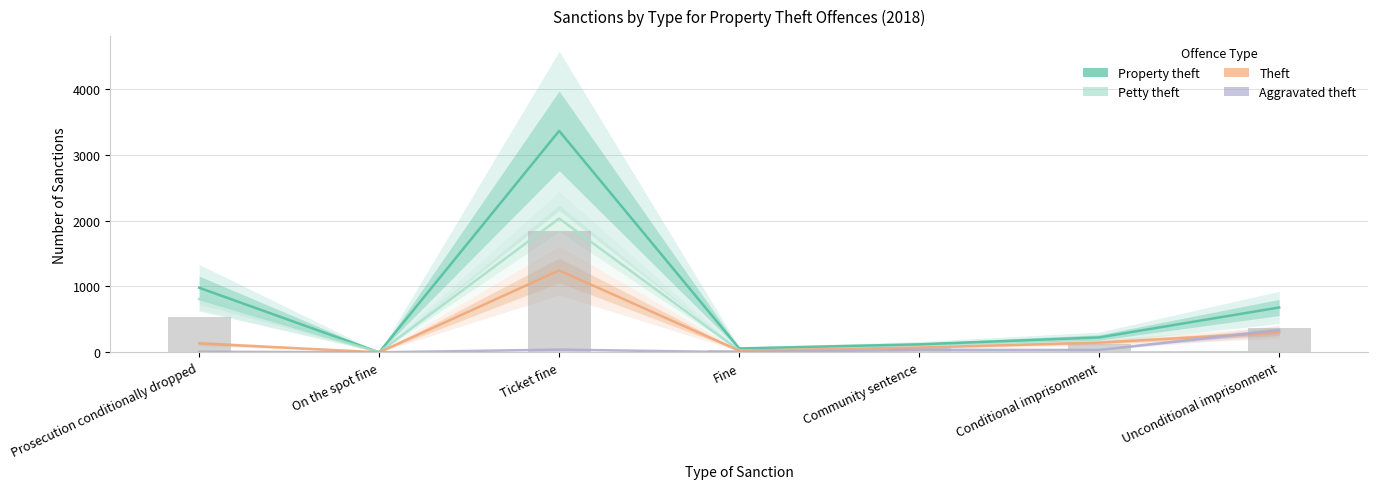

True or false: Theft has a value of 471 at Unconditional imprisonment.

False